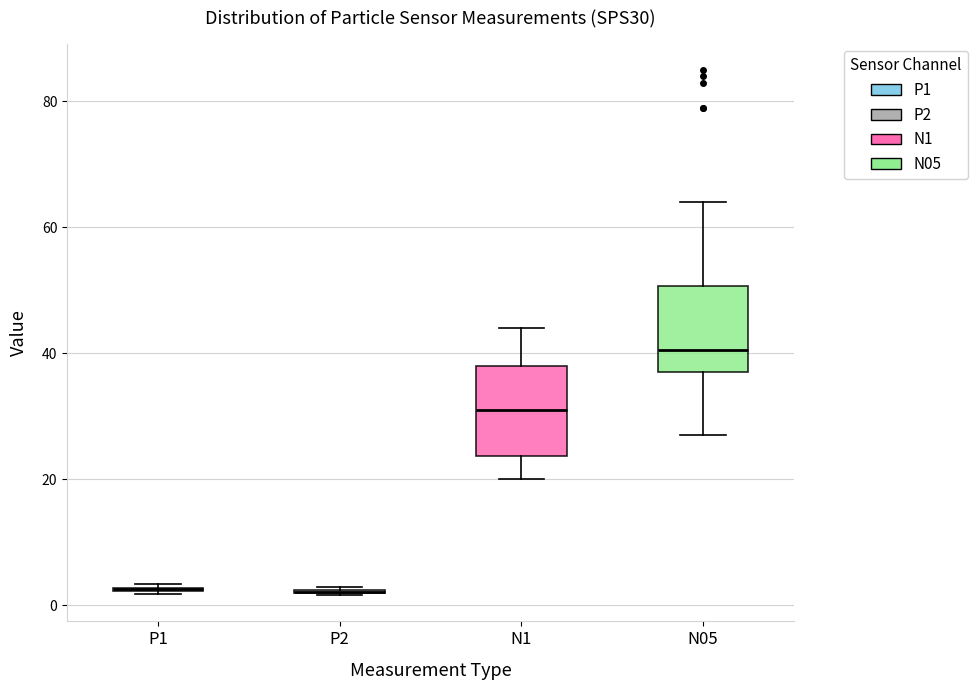

Where is the lower edge of the box for N05 on the y-axis? The values are not printed on the chart, so give them approximately, as read against the axis.

38